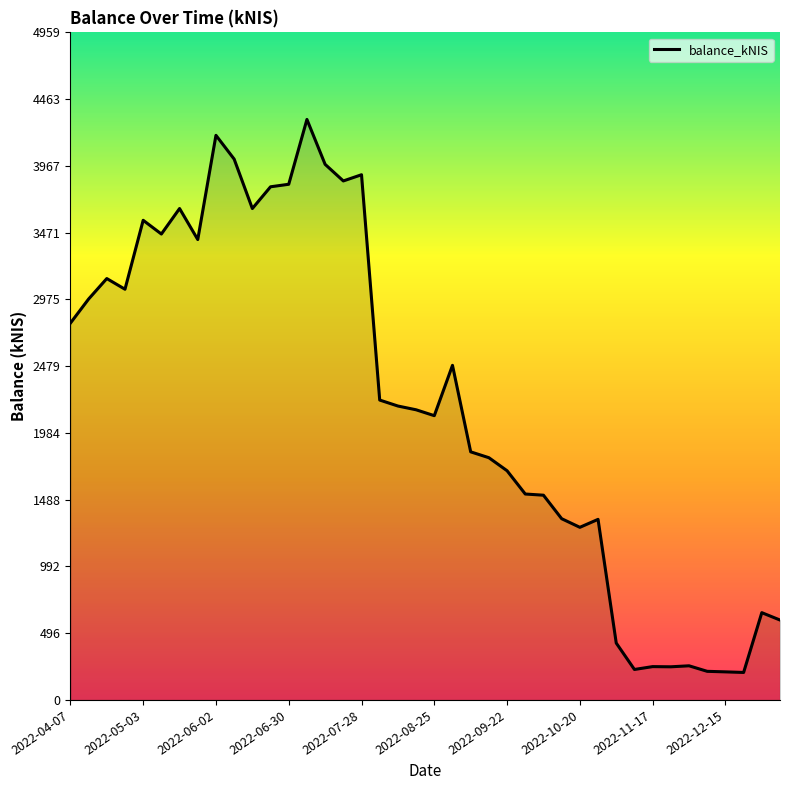

What is the difference between the maximum and minimum values?

4108.0